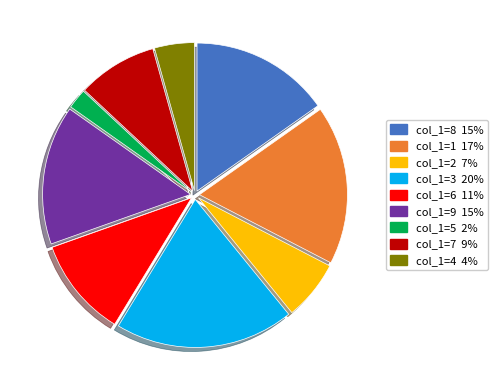

Is there any slice that represents more than half of the pie?

No